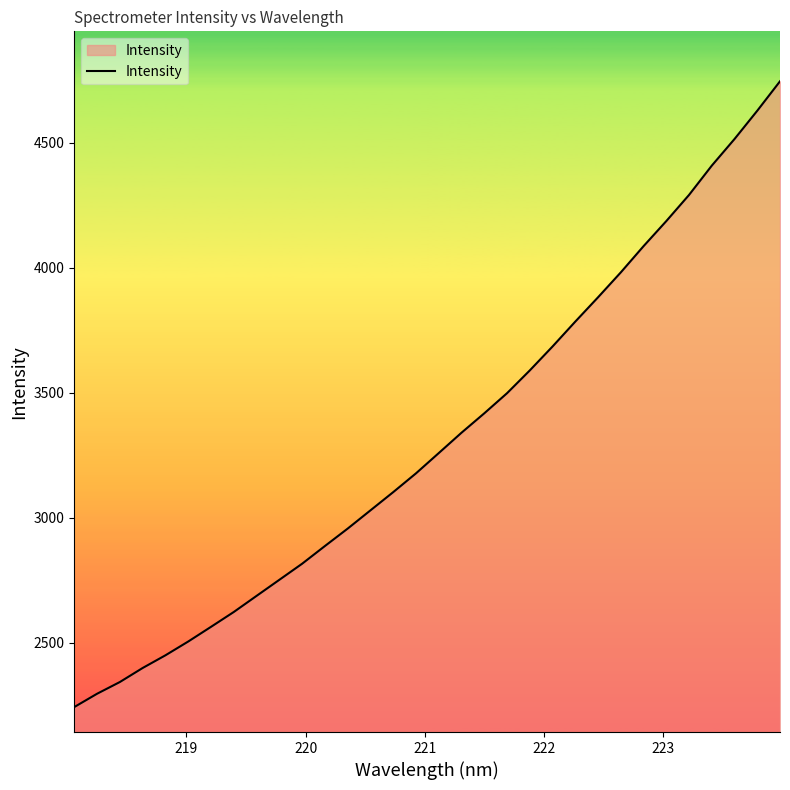

What is the smallest value displayed?

2241.9